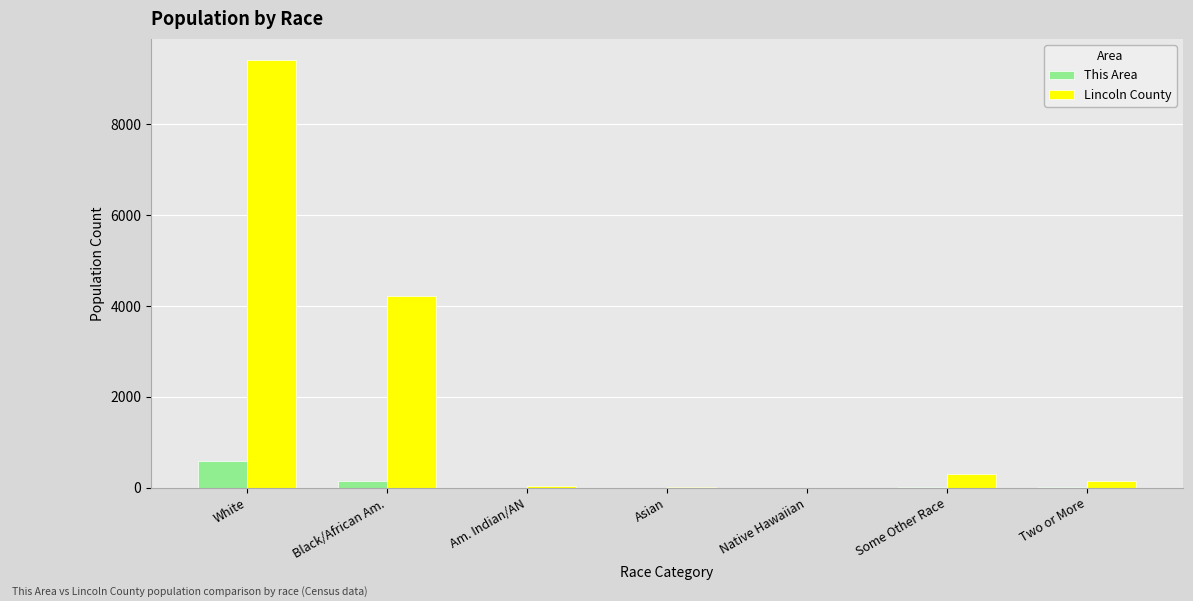

What is the maximum value for Lincoln County?

9407